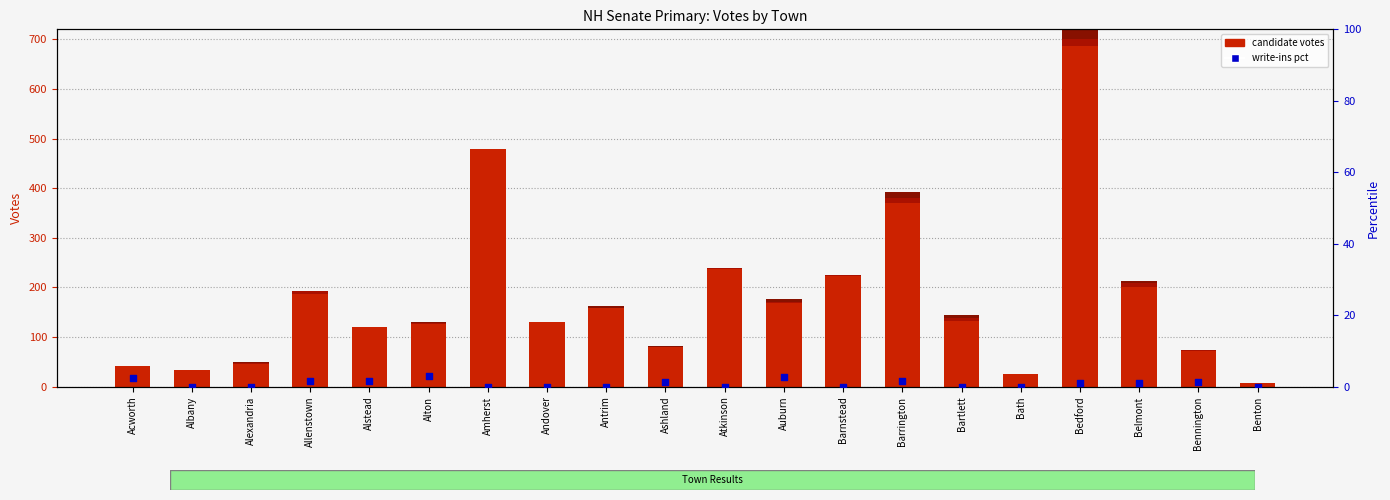

Which series reaches the minimum Y coordinate?

Bob Smith